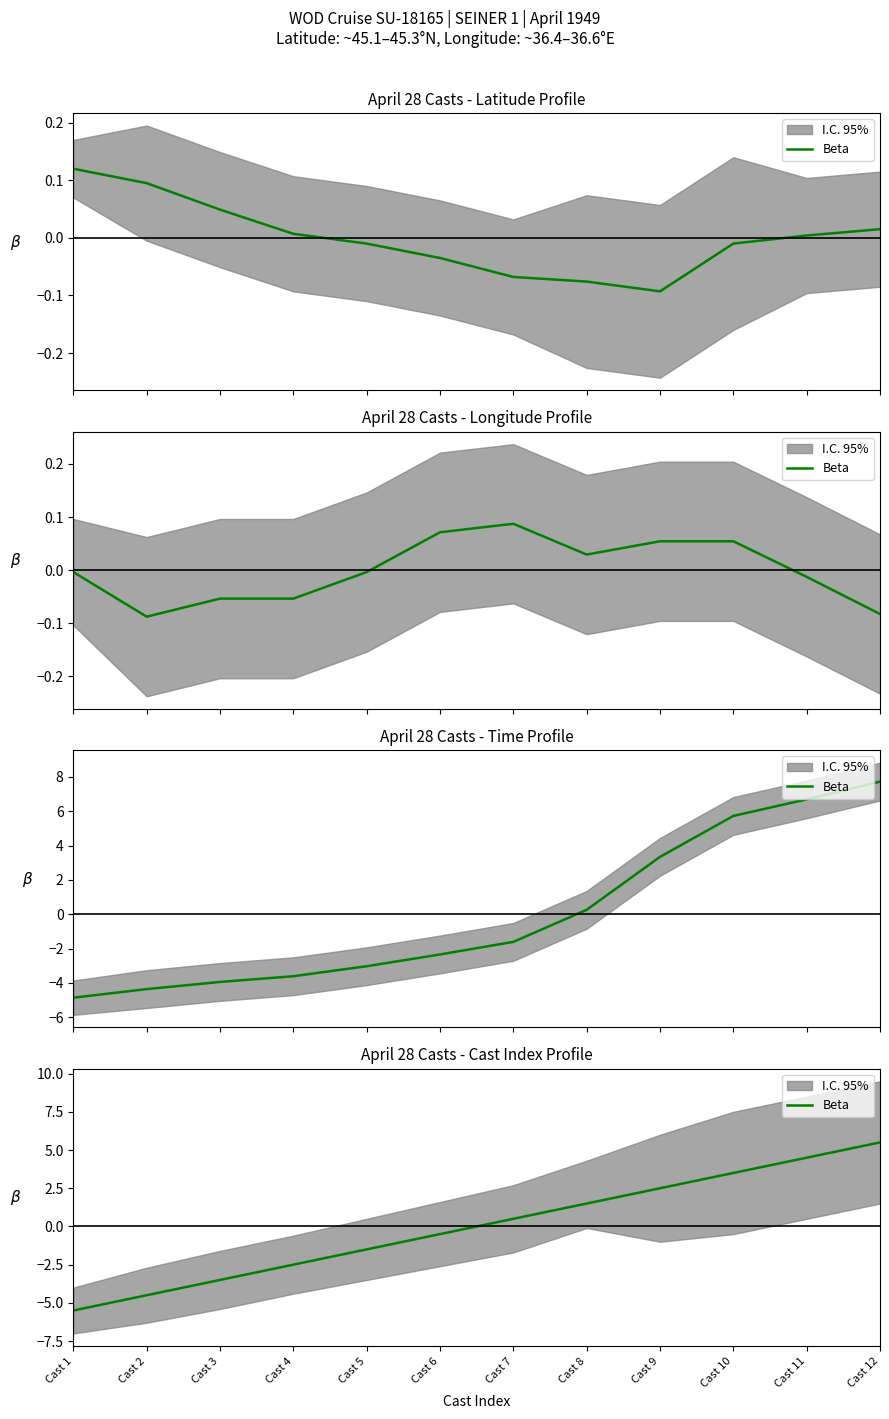

What is the maximum value shown in the chart?

5.5